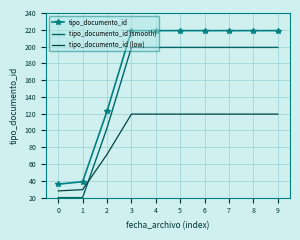

What is the difference between the maximum and minimum values in the tipo_documento_id (smooth) series?

179.0